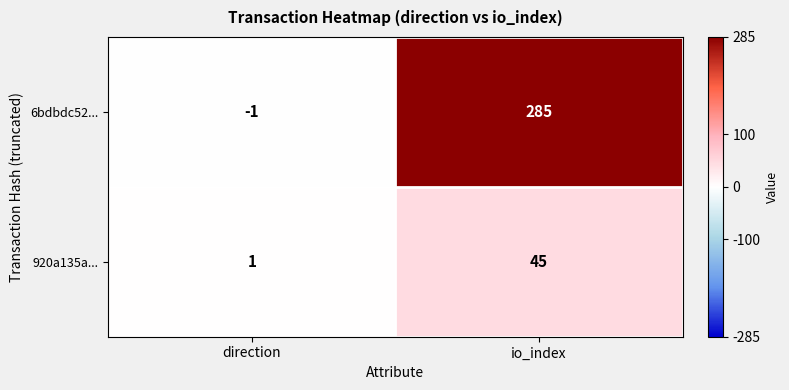

Which series has the largest total across all categories?

6bdbdc52...